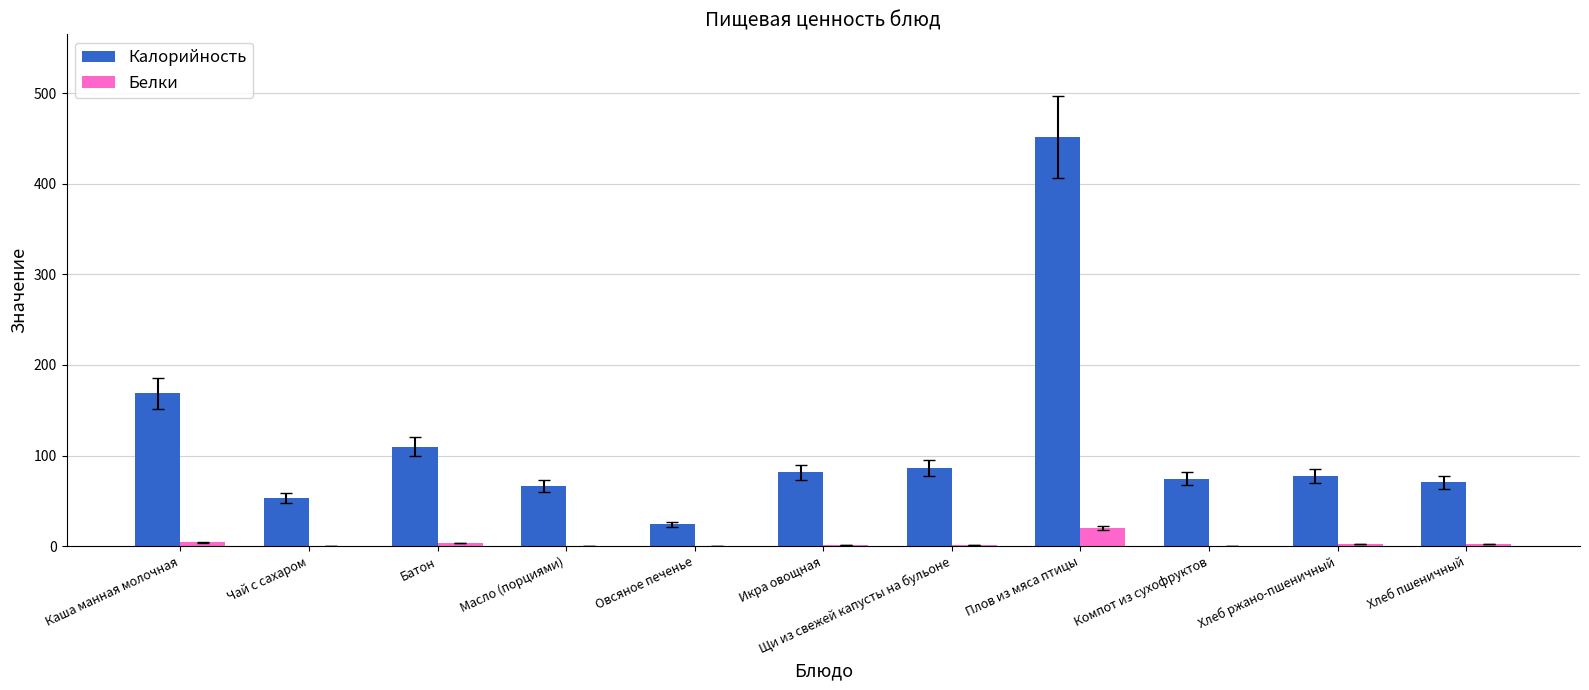

What is the average value of the Калорийность series?

115.0